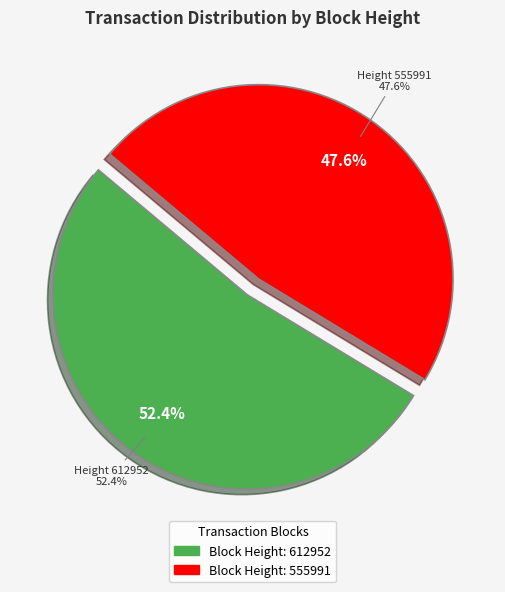

To the nearest percent, what is the difference between the largest and smallest slice percentages?

5%